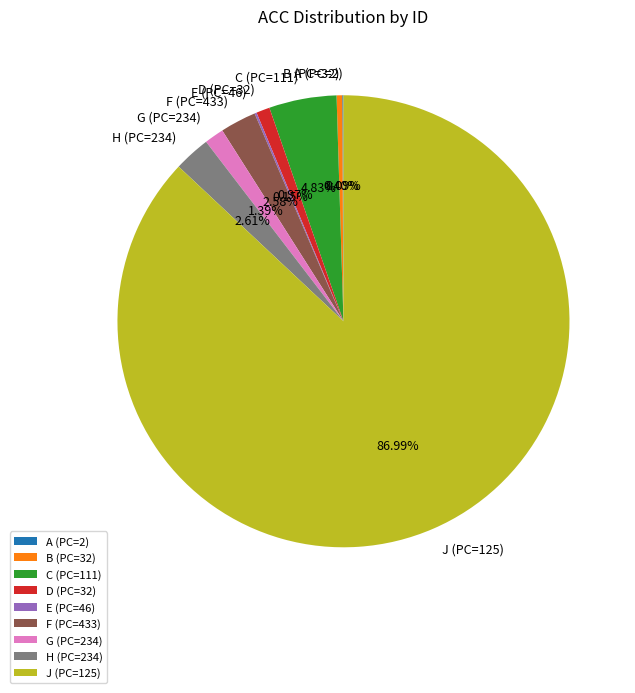

Is the sum of H (PC=234) and J (PC=125) greater than half?

Yes